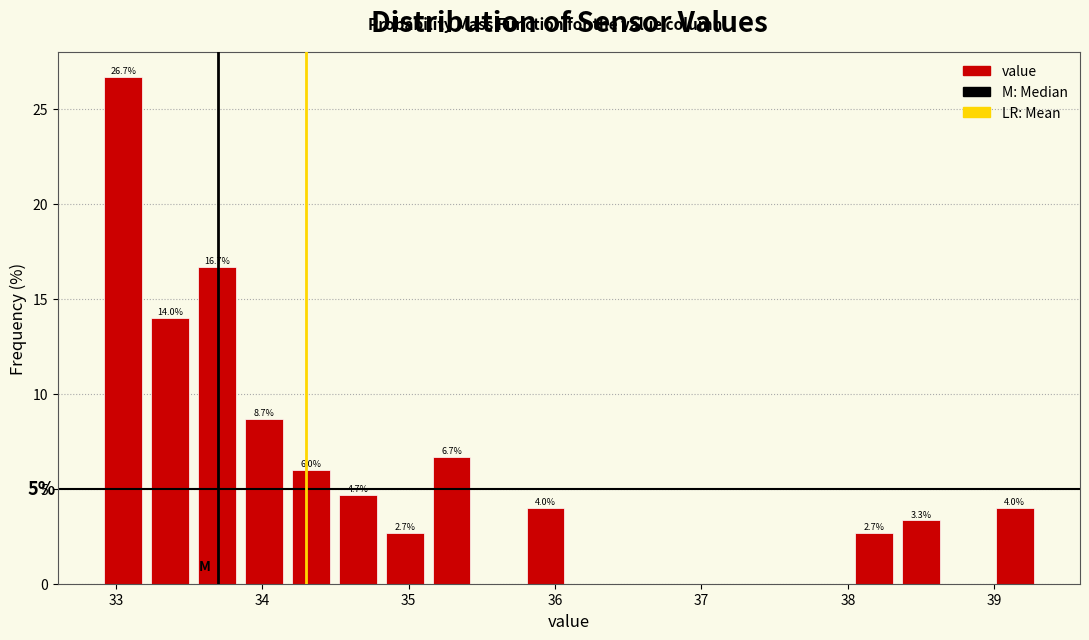

Read against the x-axis, roughly where is the centre of the tallest bar?

33.1